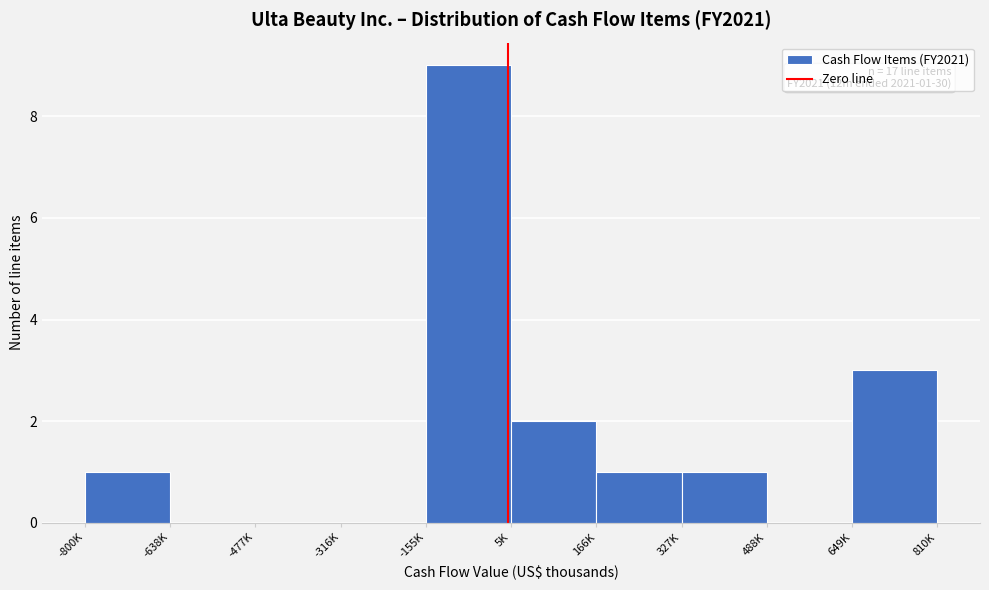

Reading right to left, transcribe all the data shown in this chart.

649K=3	488K=0	327K=1	166K=1	5K=2	-155K=9	-316K=0	-477K=0	-638K=0	-800K=1